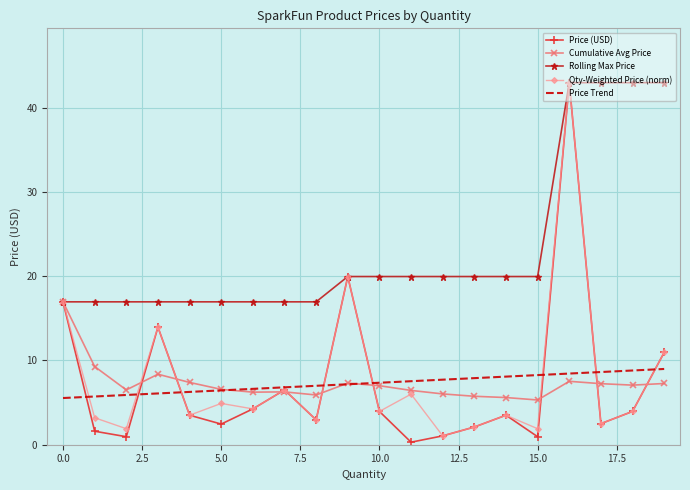

In Qty-Weighted Price (norm), how many points are higher than both neighbors (excluding endpoints)?

7